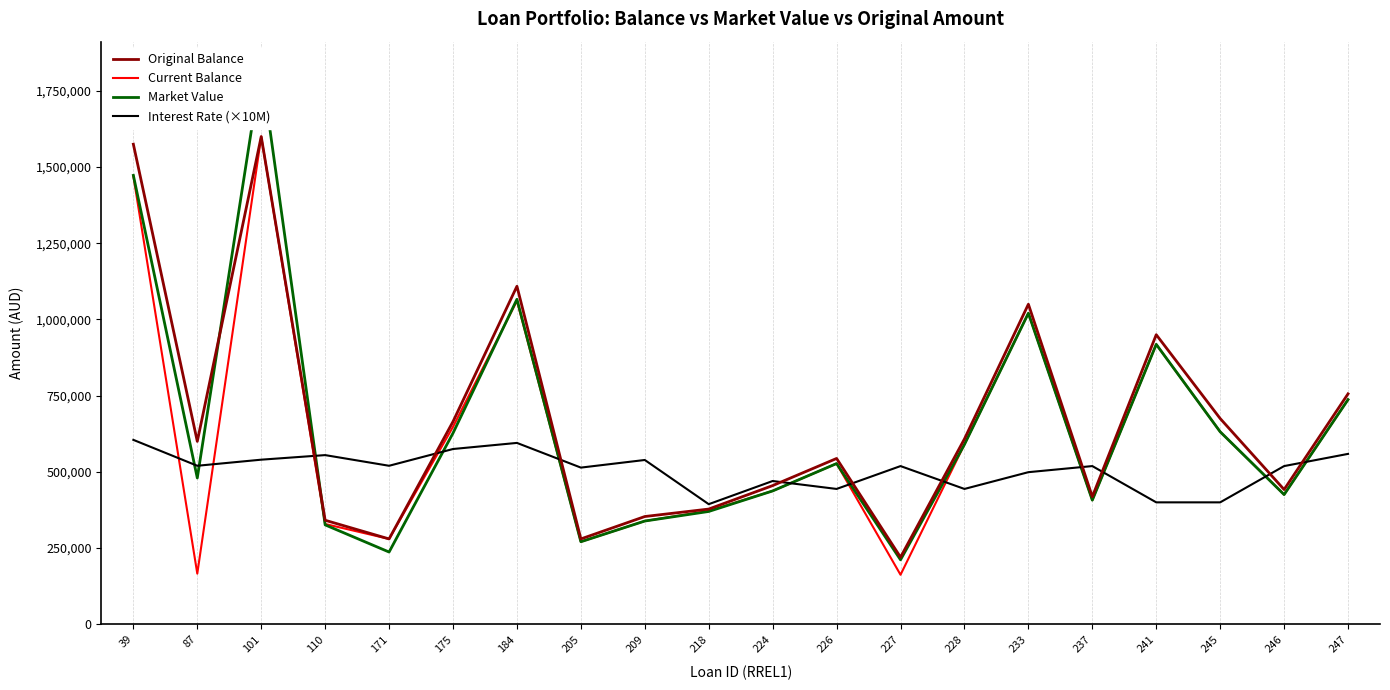

What is the value of the Interest Rate (×10M) point at the 1st from the left?

605000.0